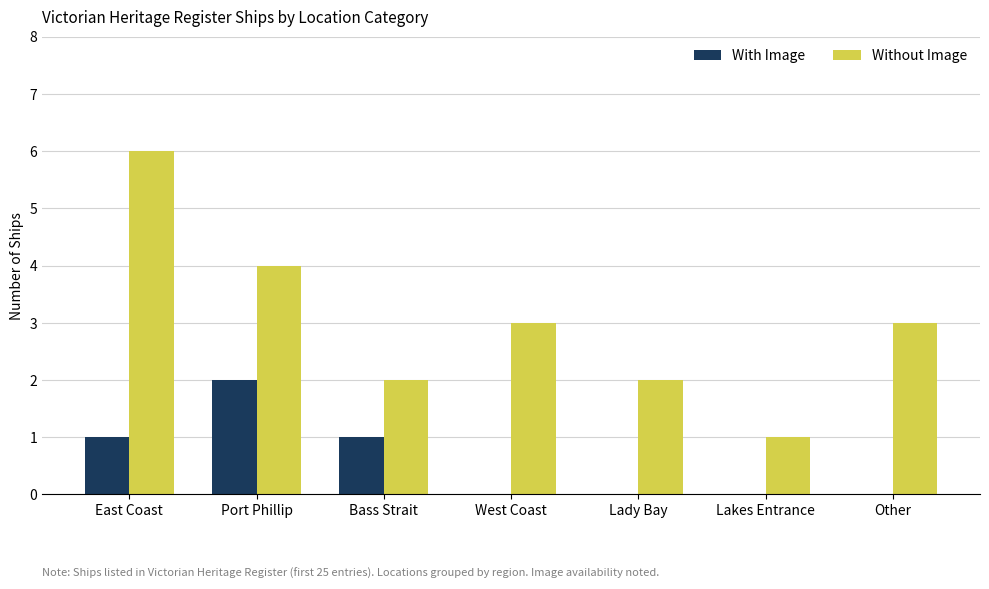

Reading left to right, extract all data points from this chart.

With Image: 1	2	1	0	0	0	0
Without Image: 6	4	2	3	2	1	3